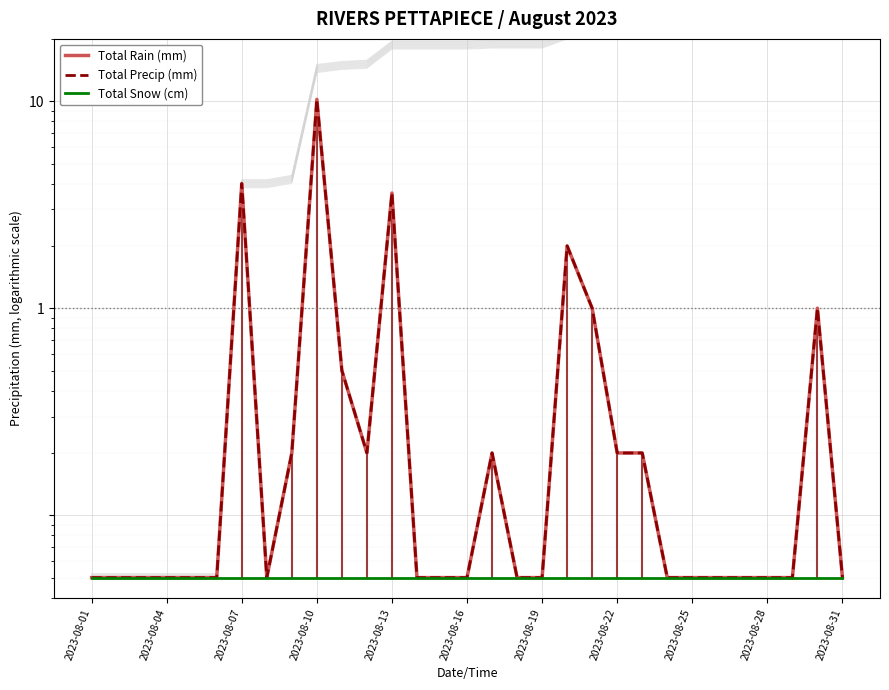

How many interior local peaks does the Total Precip (mm) series have?

6